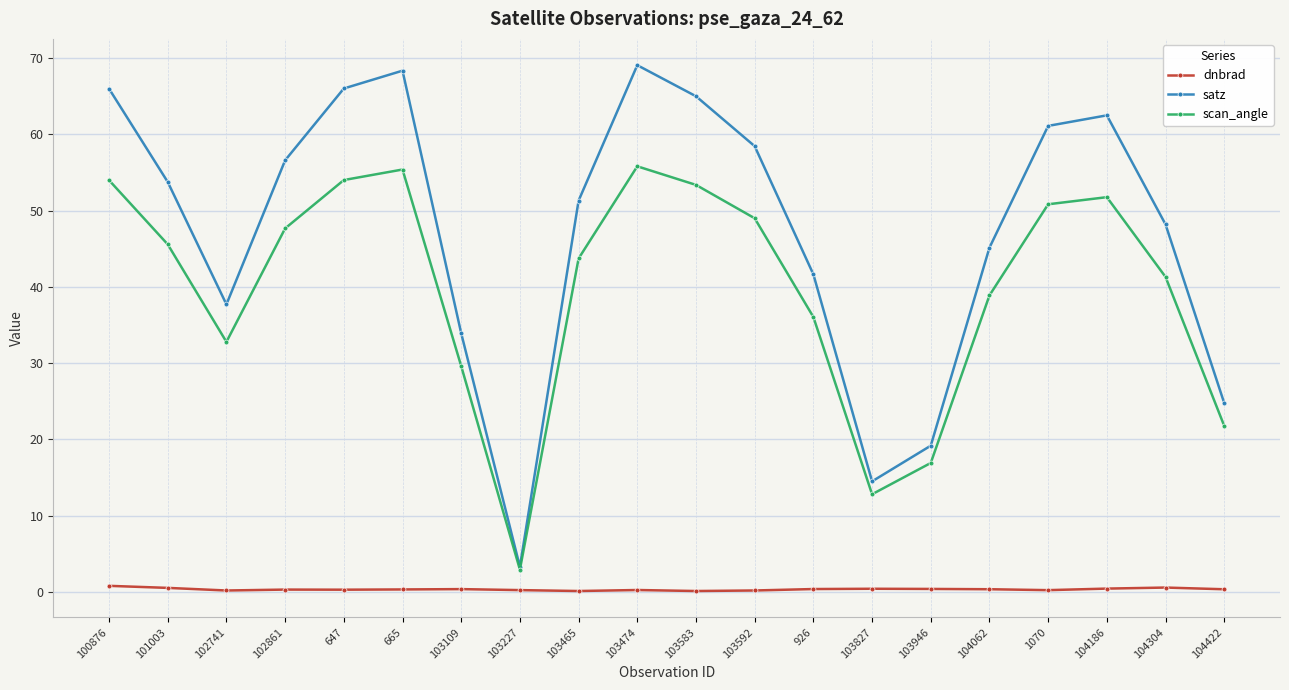

What is the label of the 6th point from the left?

665